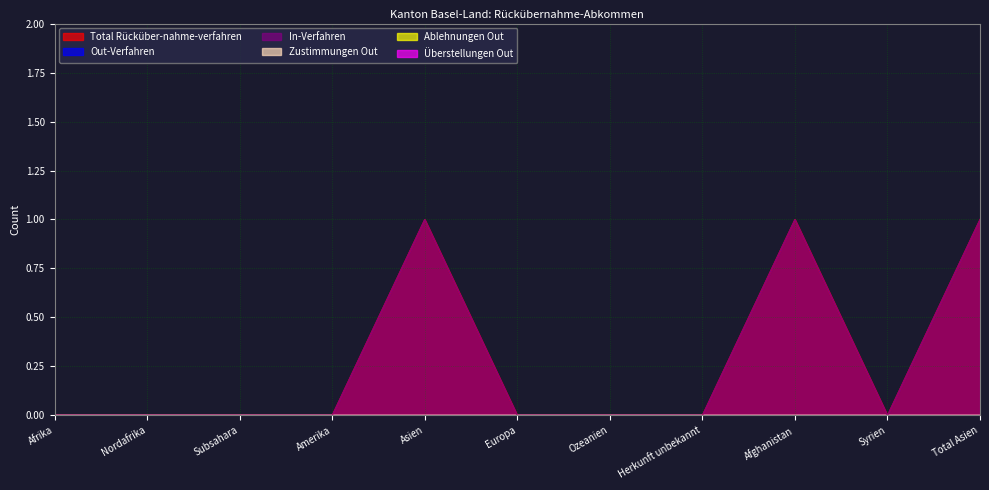

Reading left to right, extract all data points from this chart.

Total Rücküber-nahme-verfahren: Afrika=0	Nordafrika=0	Subsahara=0	Amerika=0	Asien=1	Europa=0	Ozeanien=0	Herkunft unbekannt=0	Afghanistan=1	Syrien=0	Total Asien=1
Out-Verfahren: Afrika=0	Nordafrika=0	Subsahara=0	Amerika=0	Asien=0	Europa=0	Ozeanien=0	Herkunft unbekannt=0	Afghanistan=0	Syrien=0	Total Asien=0
In-Verfahren: Afrika=0	Nordafrika=0	Subsahara=0	Amerika=0	Asien=1	Europa=0	Ozeanien=0	Herkunft unbekannt=0	Afghanistan=1	Syrien=0	Total Asien=1
Zustimmungen Out: Afrika=0	Nordafrika=0	Subsahara=0	Amerika=0	Asien=0	Europa=0	Ozeanien=0	Herkunft unbekannt=0	Afghanistan=0	Syrien=0	Total Asien=0
Ablehnungen Out: Afrika=0	Nordafrika=0	Subsahara=0	Amerika=0	Asien=0	Europa=0	Ozeanien=0	Herkunft unbekannt=0	Afghanistan=0	Syrien=0	Total Asien=0
Überstellungen Out: Afrika=0	Nordafrika=0	Subsahara=0	Amerika=0	Asien=0	Europa=0	Ozeanien=0	Herkunft unbekannt=0	Afghanistan=0	Syrien=0	Total Asien=0